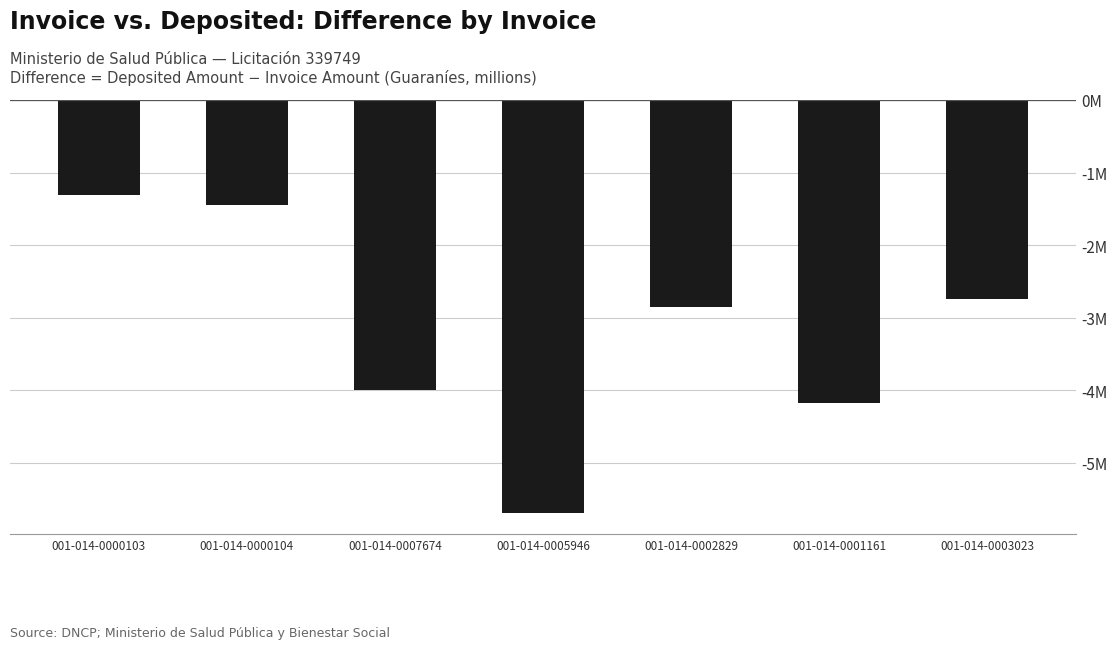

Does the chart contain any negative values?

Yes